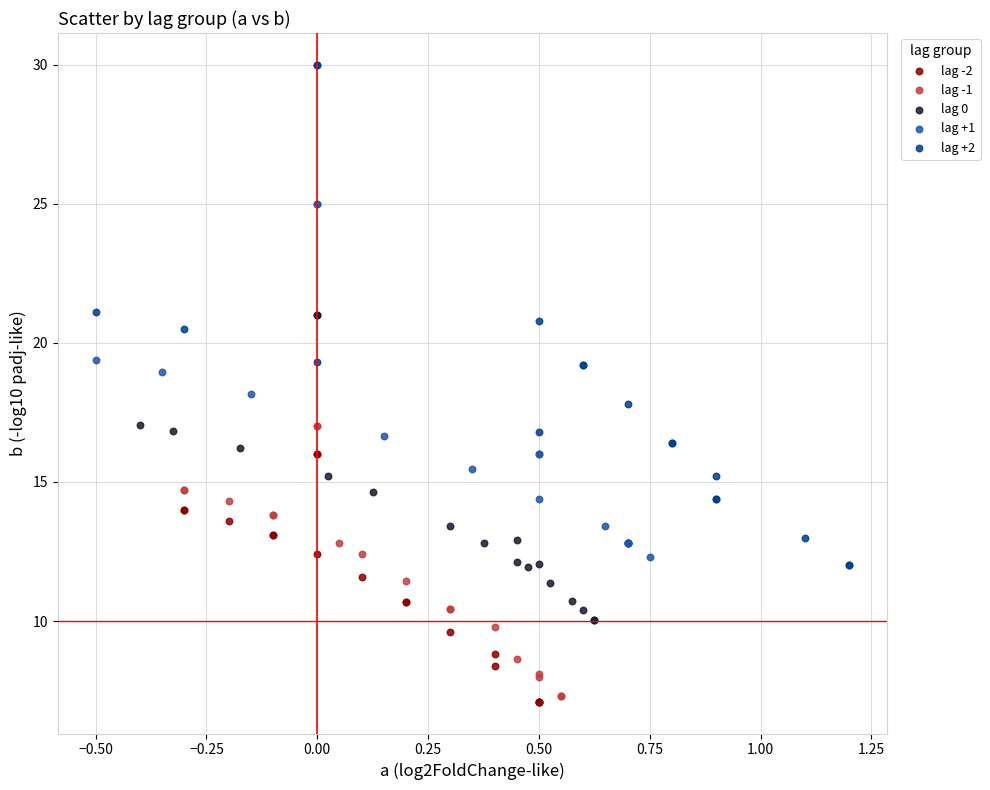

Which series contains the highest Y value?

lag +2